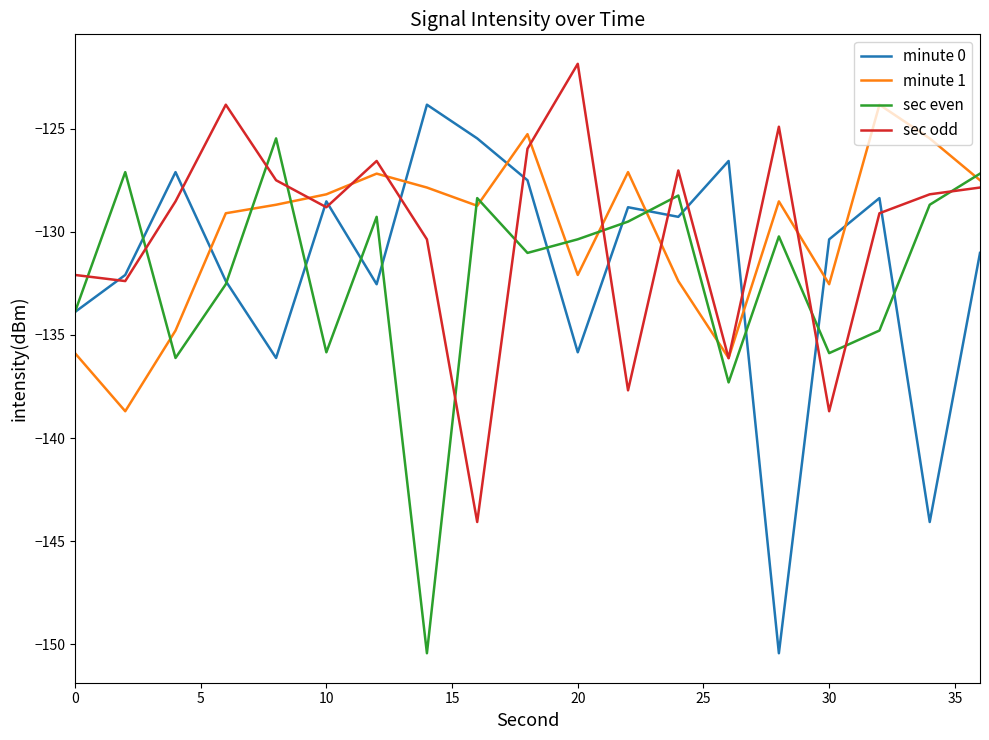

What is the lowest value of the sec even series?

-150.4